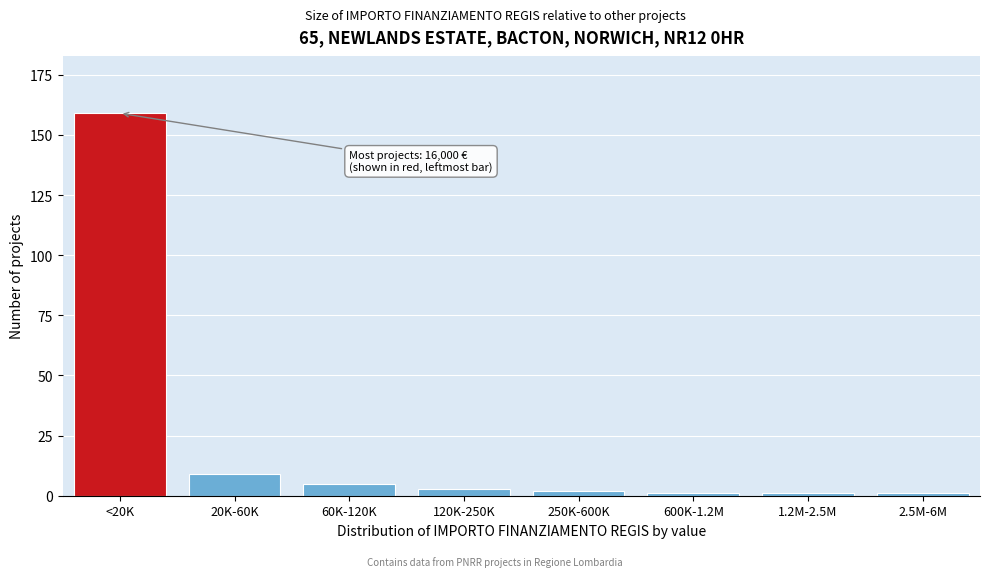

Reading left to right, extract all data points from this chart.

<20K=159	20K-60K=9	60K-120K=5	120K-250K=3	250K-600K=2	600K-1.2M=1	1.2M-2.5M=1	2.5M-6M=1